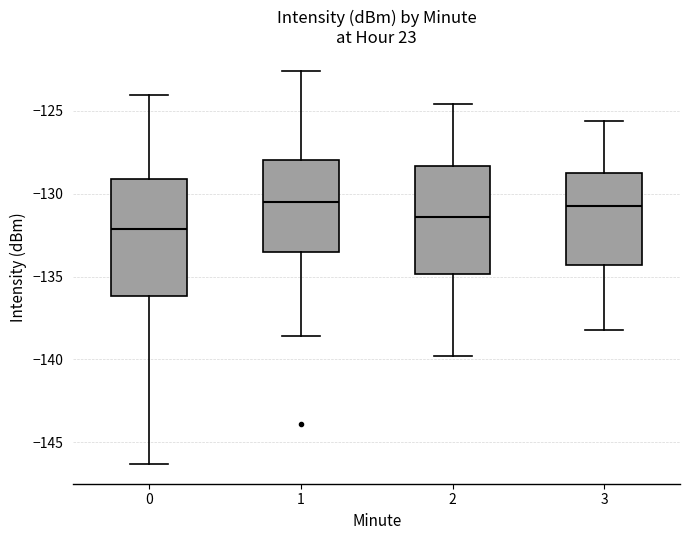

Reading left to right, read every box against the y-axis: the position of its median line, the range the box covers, and the ends of its whiskers. The values are not printed on the chart, so give them approximately, as read against the axis.

0: median -132.0, box -136.0 to -129.0, whiskers -146.5 to -124.0
1: median -130.5, box -133.5 to -128.0, whiskers -138.5 to -122.5
2: median -131.5, box -135.0 to -128.5, whiskers -140.0 to -124.5
3: median -130.5, box -134.5 to -128.5, whiskers -138.0 to -125.5